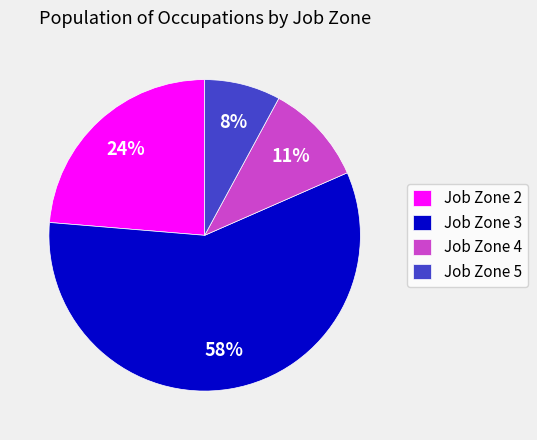

Which slice is the smallest?

Job Zone 5